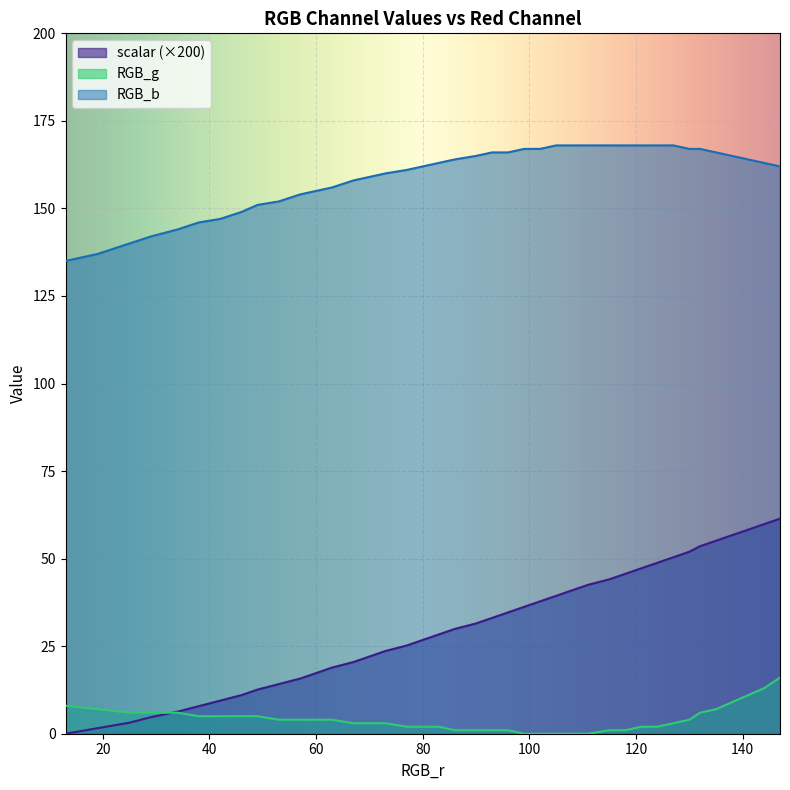

Does the chart display data point markers on the line(s)?

No